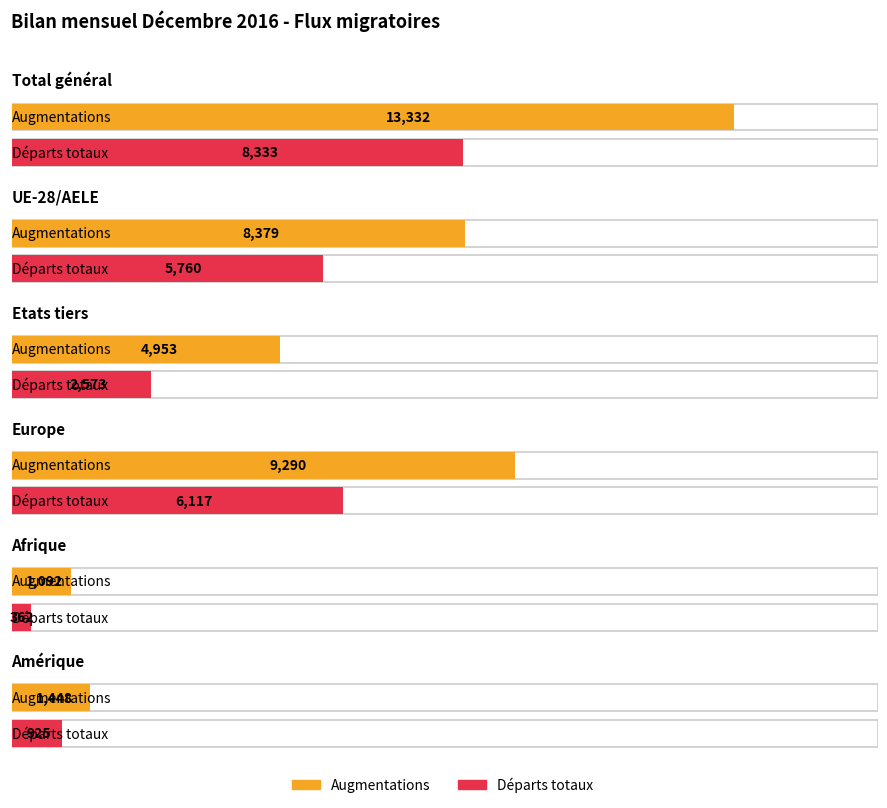

Which series has the widest spread of values?

Augmentations